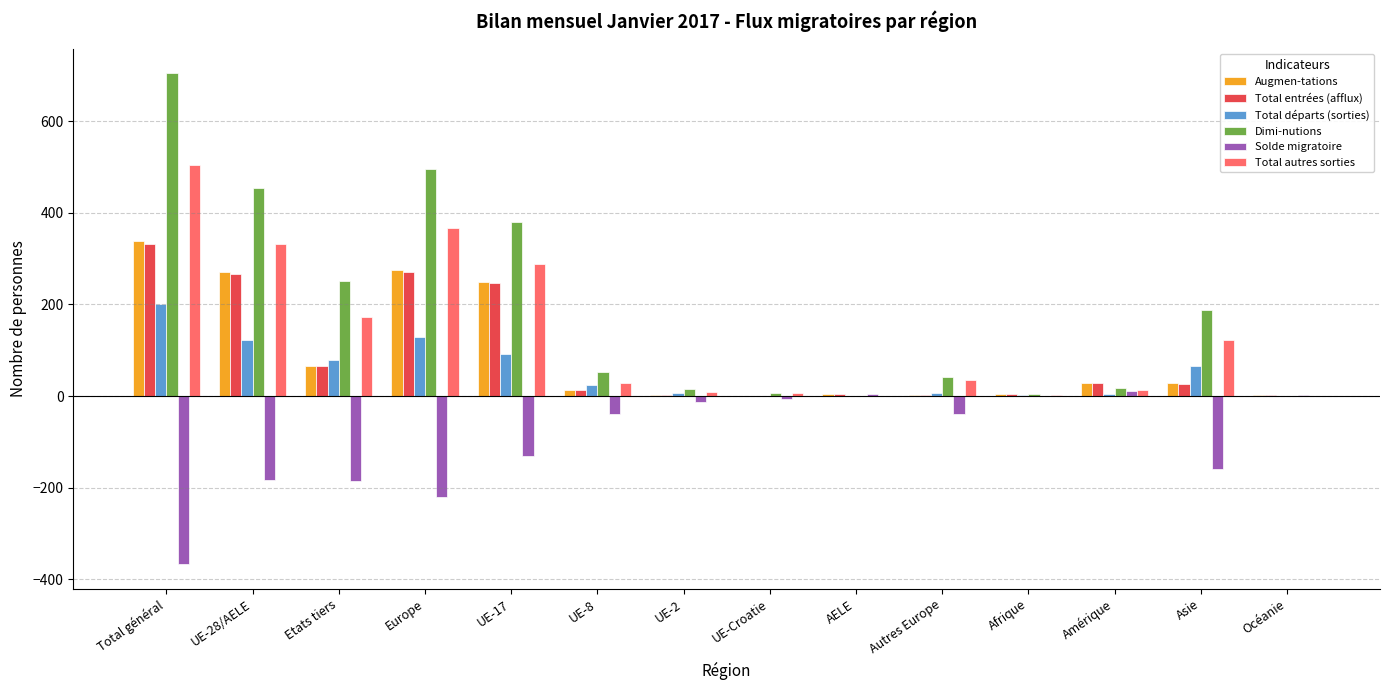

Between UE-17 and Asie, which series saw the biggest shift?

Augmen-tations